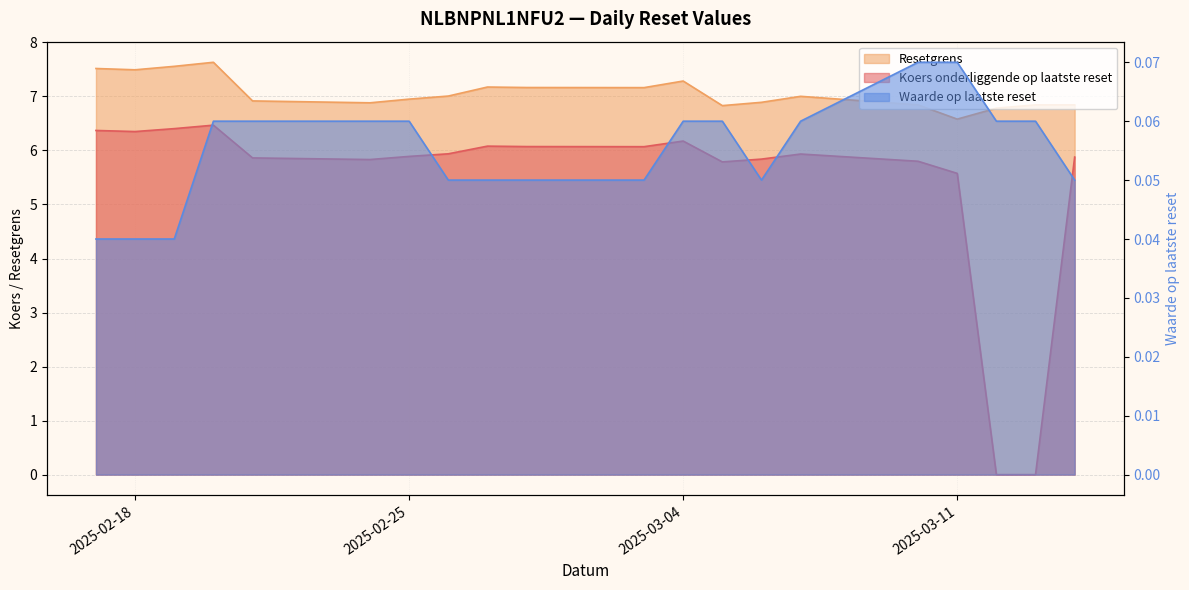

Which series has the largest total across all categories?

Resetgrens